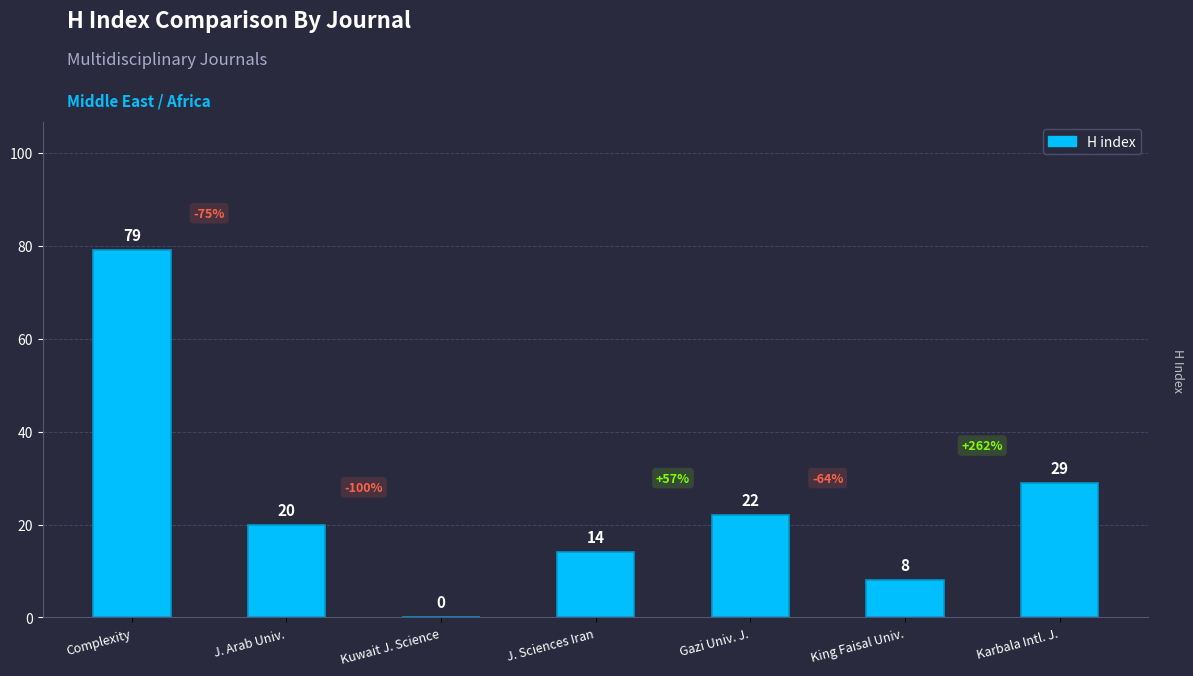

Which has a higher value, King Faisal Univ. or Gazi Univ. J.?

Gazi Univ. J.